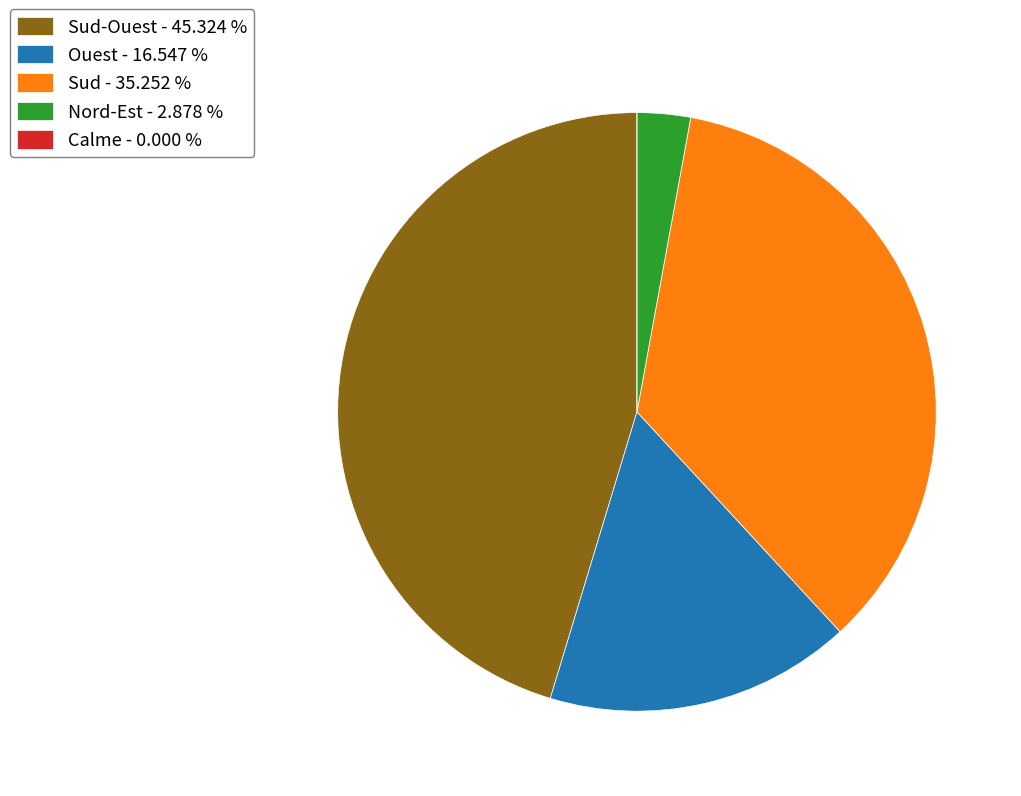

Between Ouest - 16.547 % and Sud - 35.252 %, which is larger?

Sud - 35.252 %